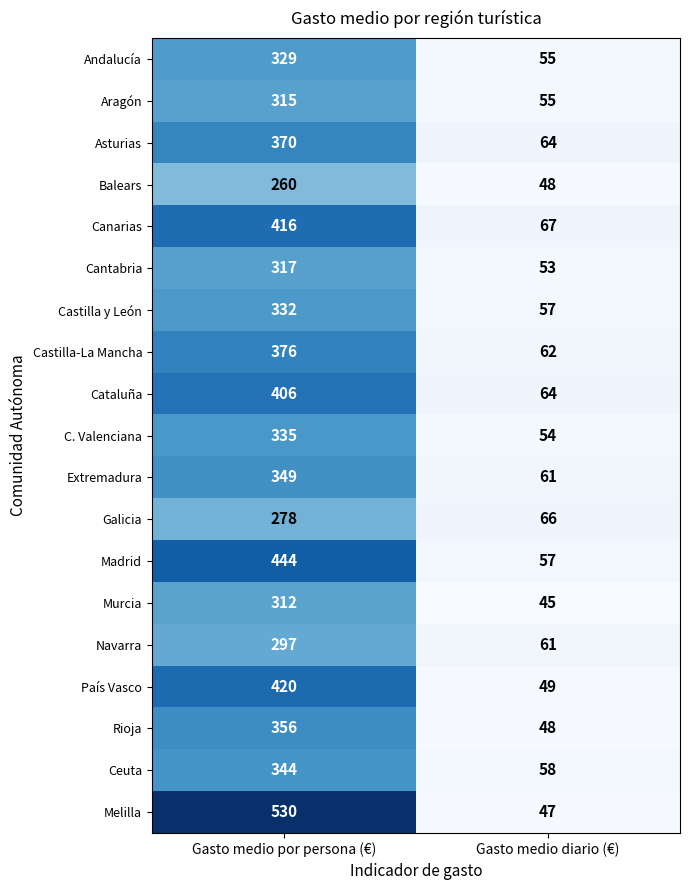

What is the difference between the País Vasco values at Gasto medio por persona (€) and Gasto medio diario (€)?

371